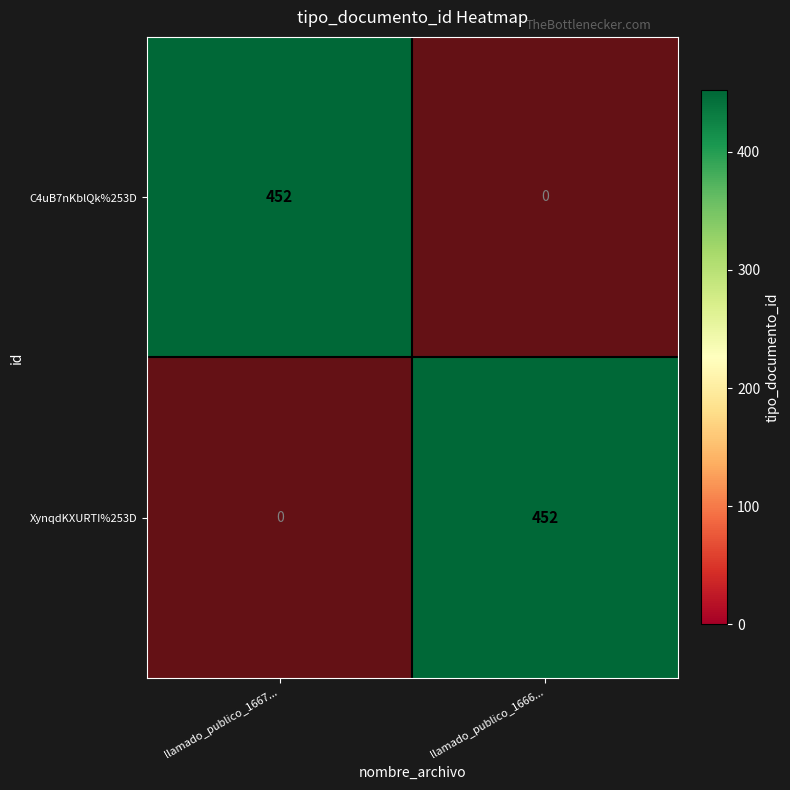

How many series are shown in this chart?

2